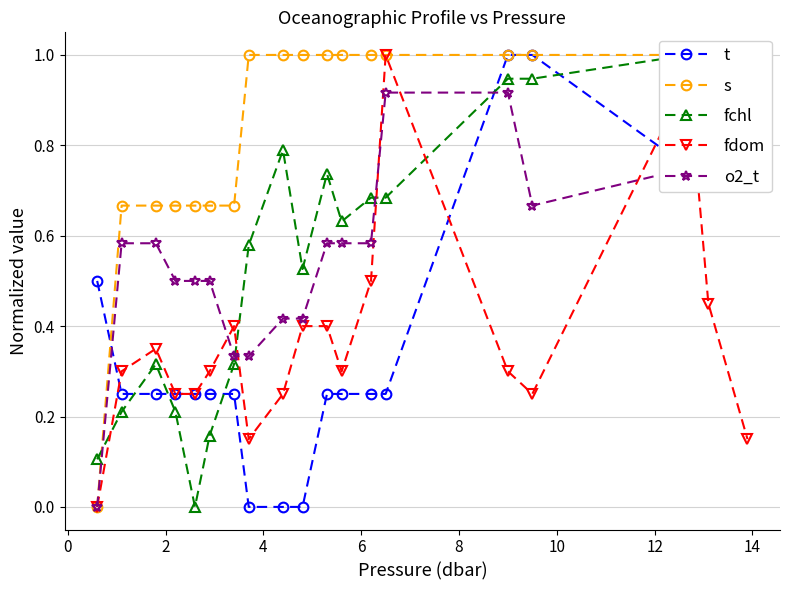

What is the maximum value for fdom?

1.0